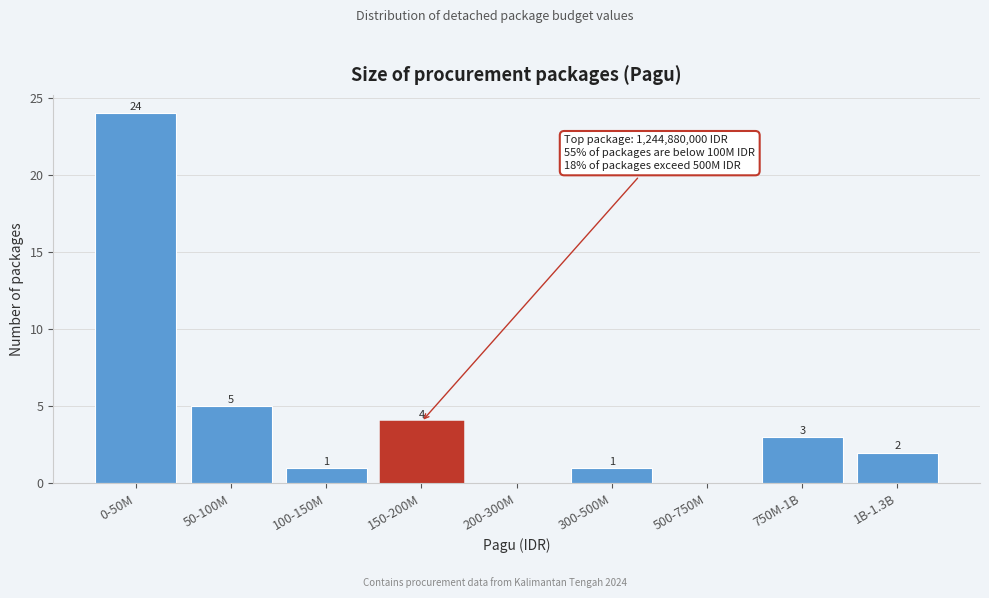

Reading left to right, extract all data points from this chart.

0-50M=24	50-100M=5	100-150M=1	150-200M=4	200-300M=0	300-500M=1	500-750M=0	750M-1B=3	1B-1.3B=2